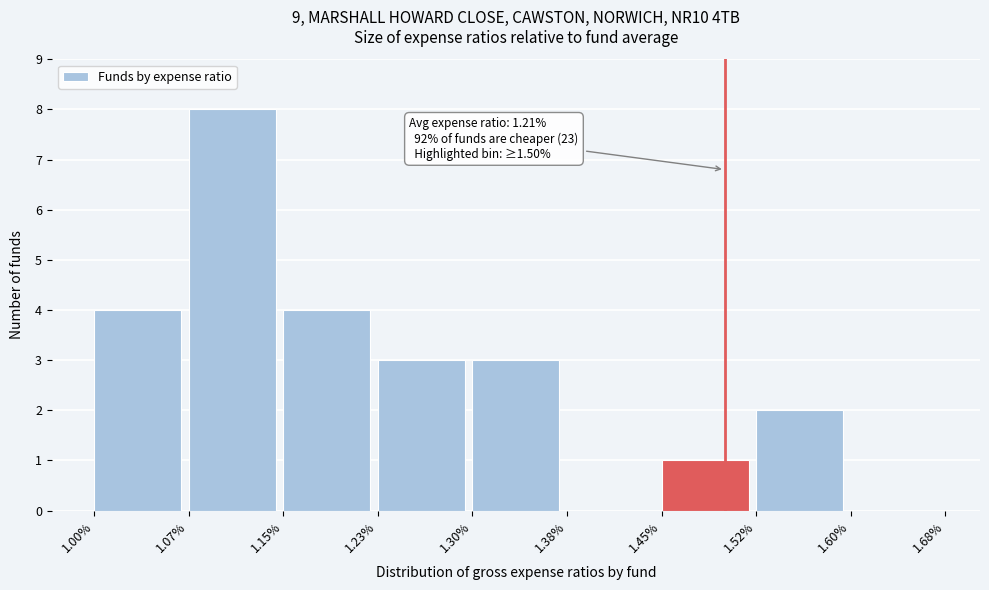

Which range on the x-axis has the tallest bar?

1.07% to 1.15%